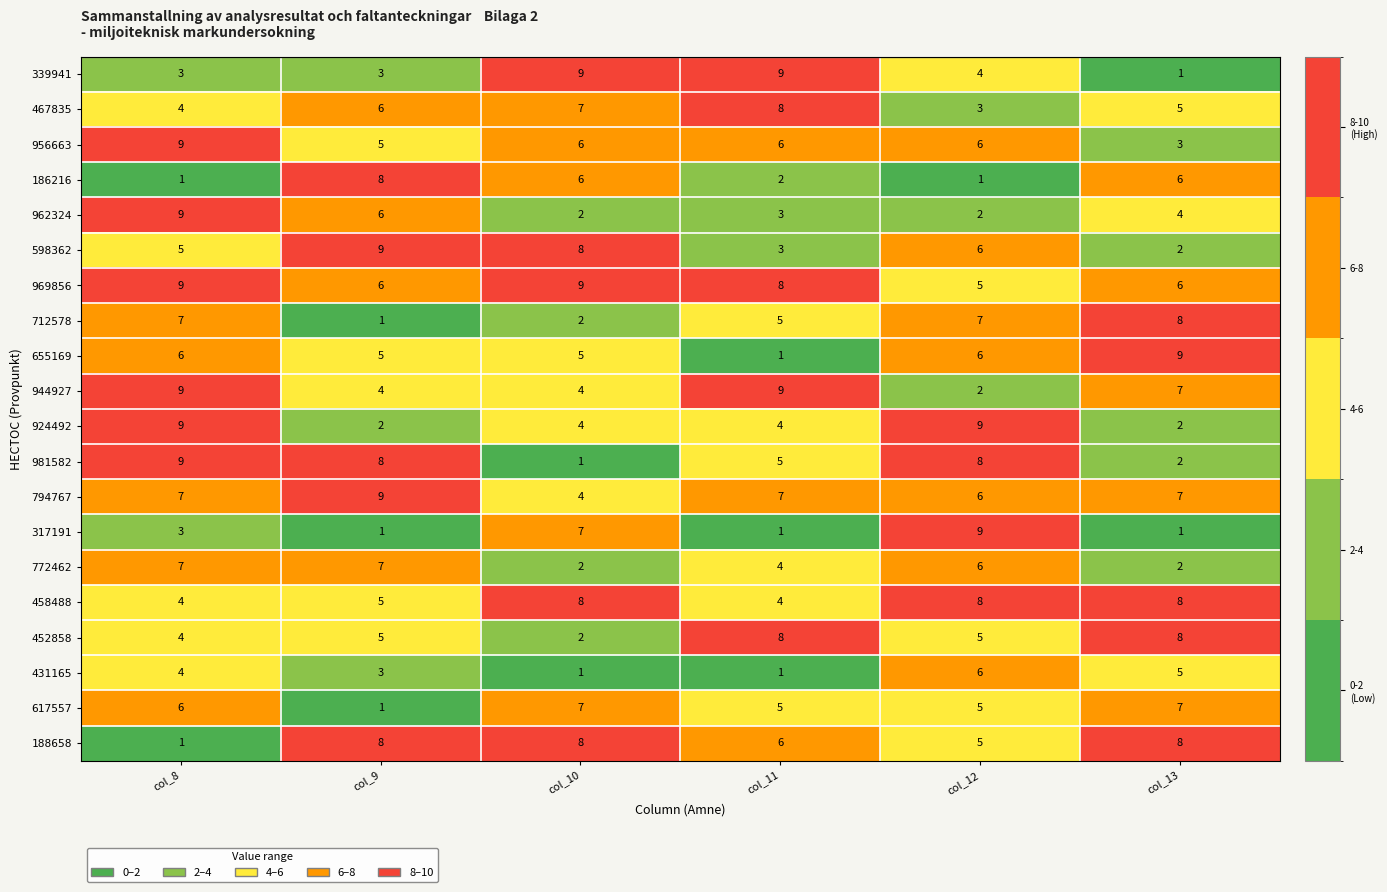

What is the difference between the highest and lowest values at col_13?

8